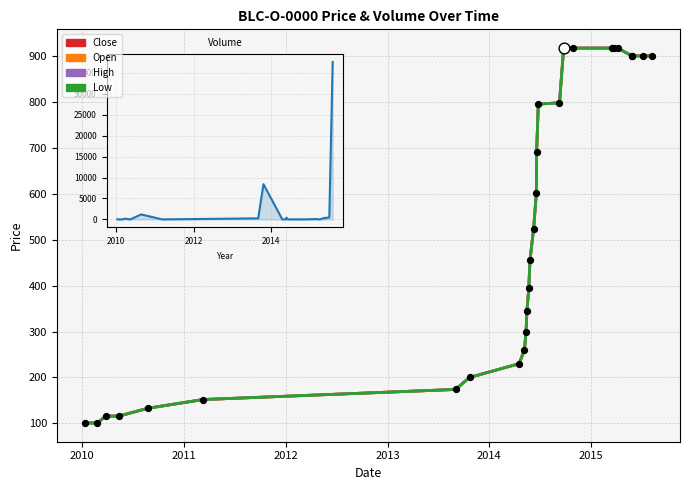

At which category is the sum across all series the highest?

19